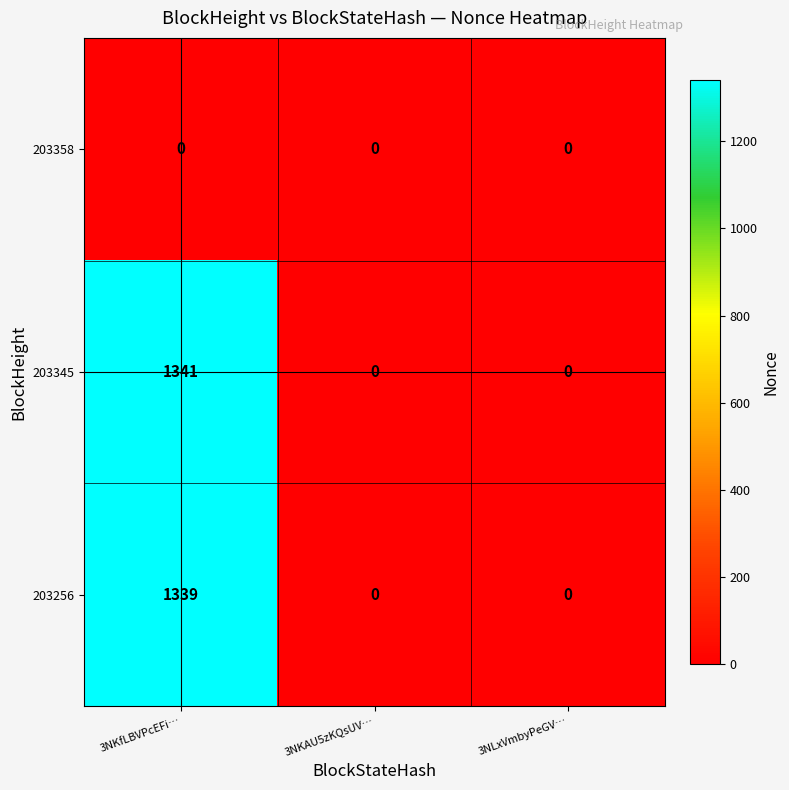

What is the sum of all 203256 values?

1339